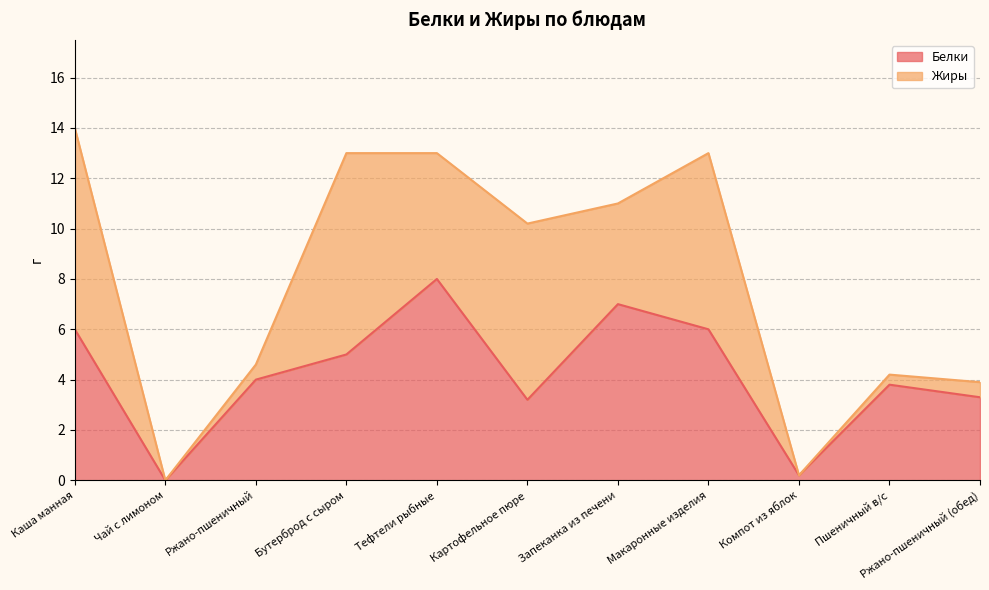

True or false: the data shows 1.1 at Бутерброд с сыром.

False